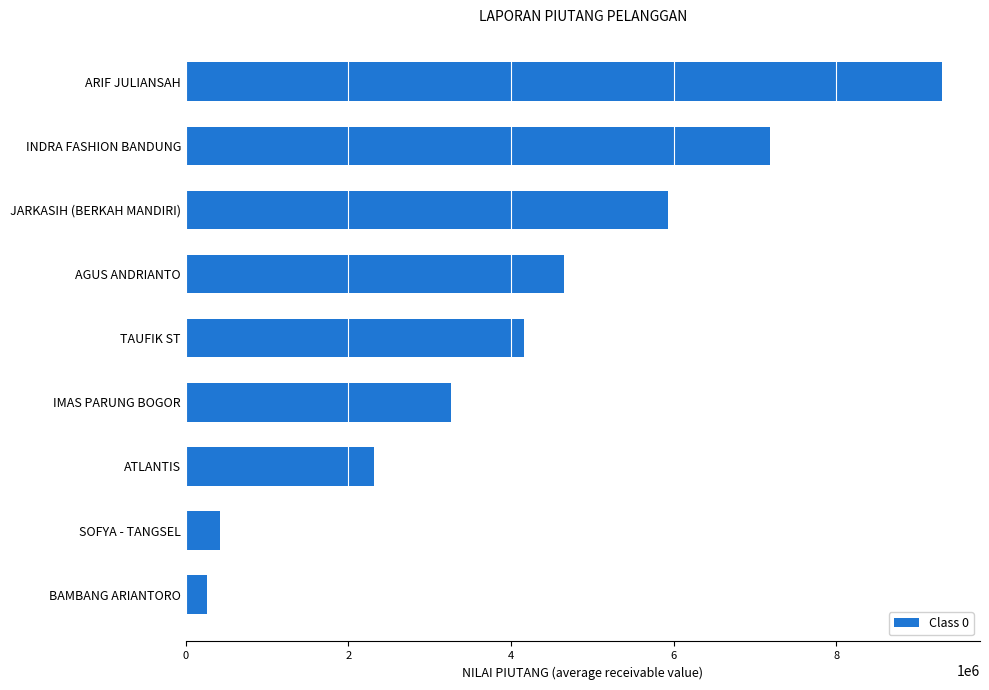

Reading bottom to top, extract all data points from this chart.

BAMBANG ARIANTORO=258363.5	SOFYA - TANGSEL=419663.0	ATLANTIS=2309739.0	IMAS PARUNG BOGOR=3266276.0	TAUFIK ST=4164038.0	AGUS ANDRIANTO=4654688.0	JARKASIH (BERKAH MANDIRI)=5929850.0	INDRA FASHION BANDUNG=7189689.0	ARIF JULIANSAH=9305363.0